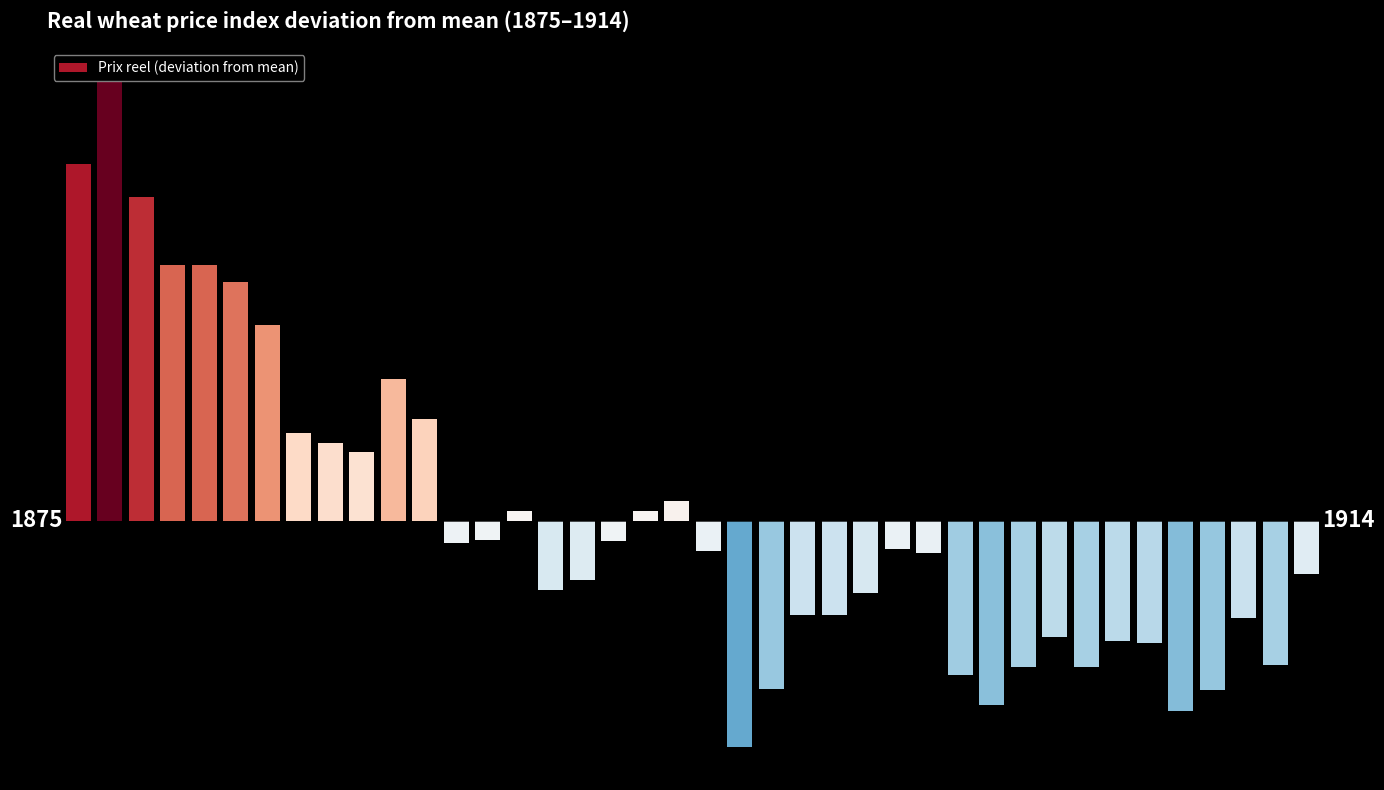

List the labels in order of value, smallest first.

21, 35, 29, 36, 22, 28, 32, 30, 38, 34, 33, 31, 37, 23, 24, 25, 15, 16, 39, 27, 20, 26, 12, 17, 13, 14, 18, 19, 9, 8, 7, 11, 10, 6, 5, 3, 4, 2, 0, 1